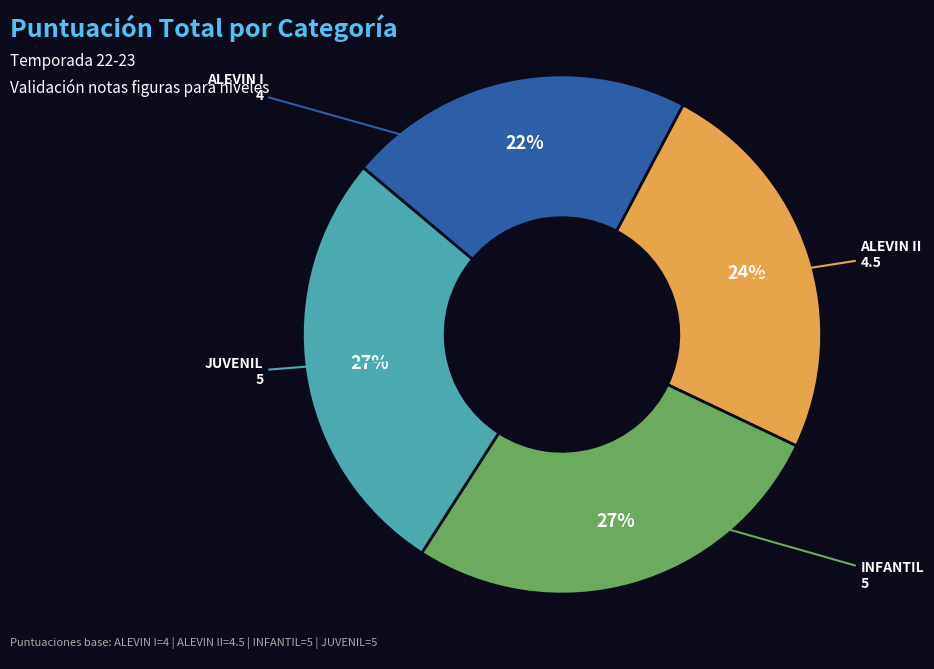

To the nearest percent, what is the difference between the largest and smallest slice percentages?

5%